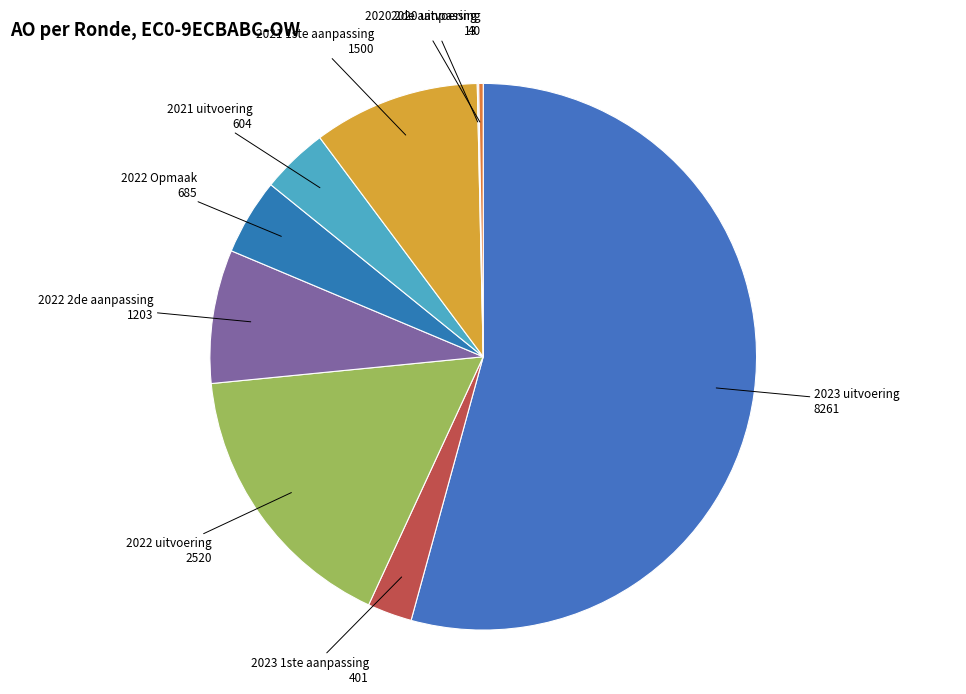

Is it true that 2021 1ste aanpassing is 10% of the pie?

True